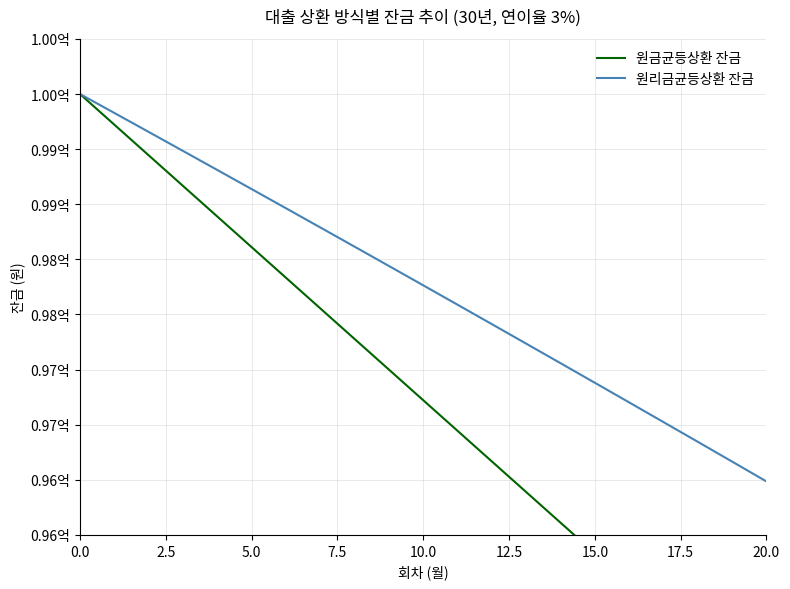

At which label is 원리금균등상환 잔금 closest to 98242585?

10